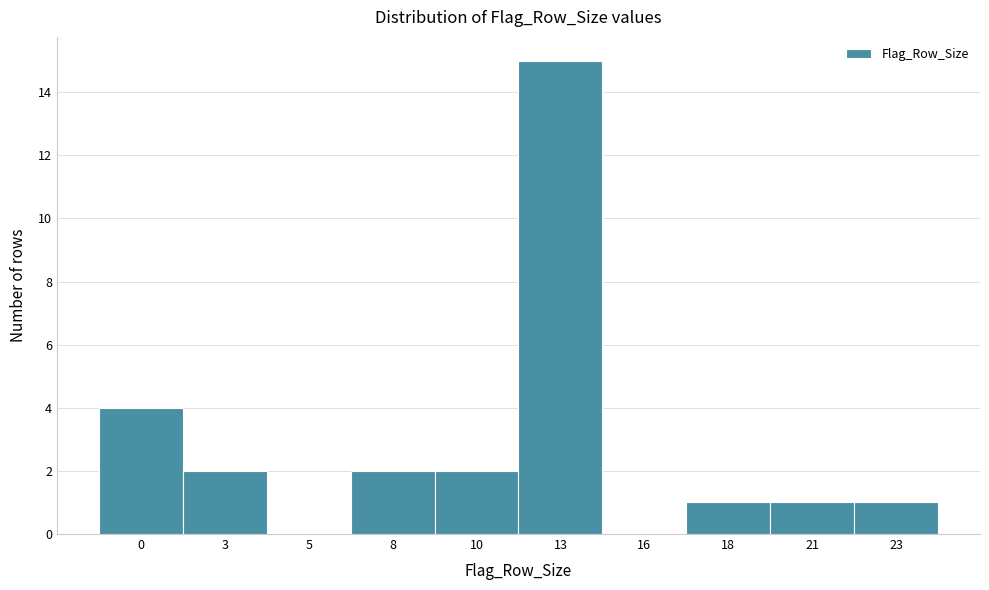

Reading left to right, extract all data points from this chart.

0=4	3=2	5=0	8=2	10=2	13=15	16=0	18=1	21=1	23=1